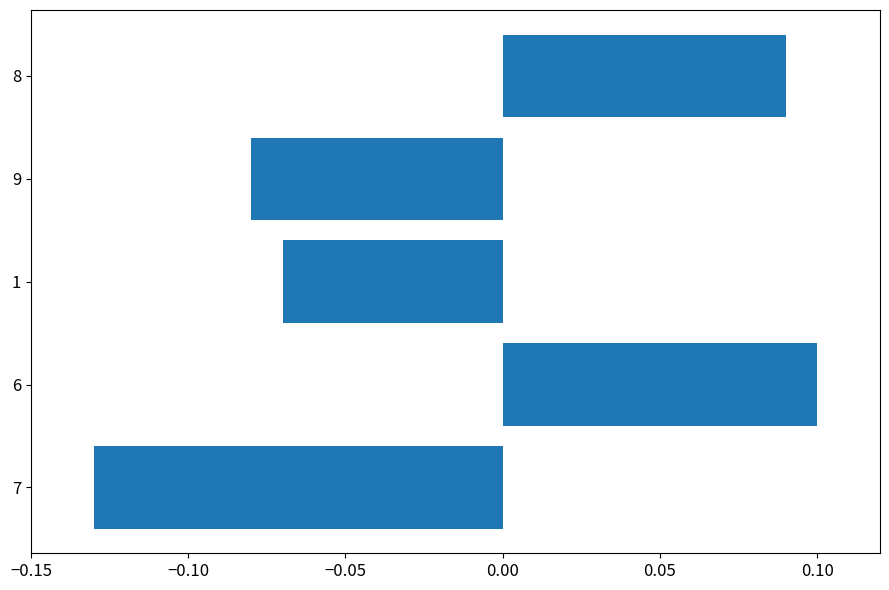

Is it true that the value at 6 is 0.1?

True